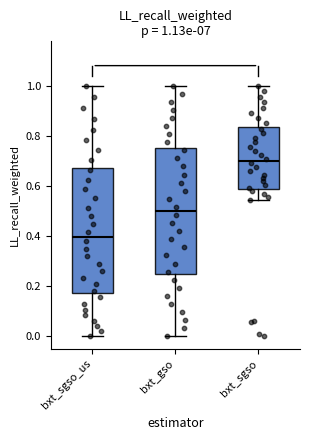

Which box's median line is the highest?

bxt_sgso